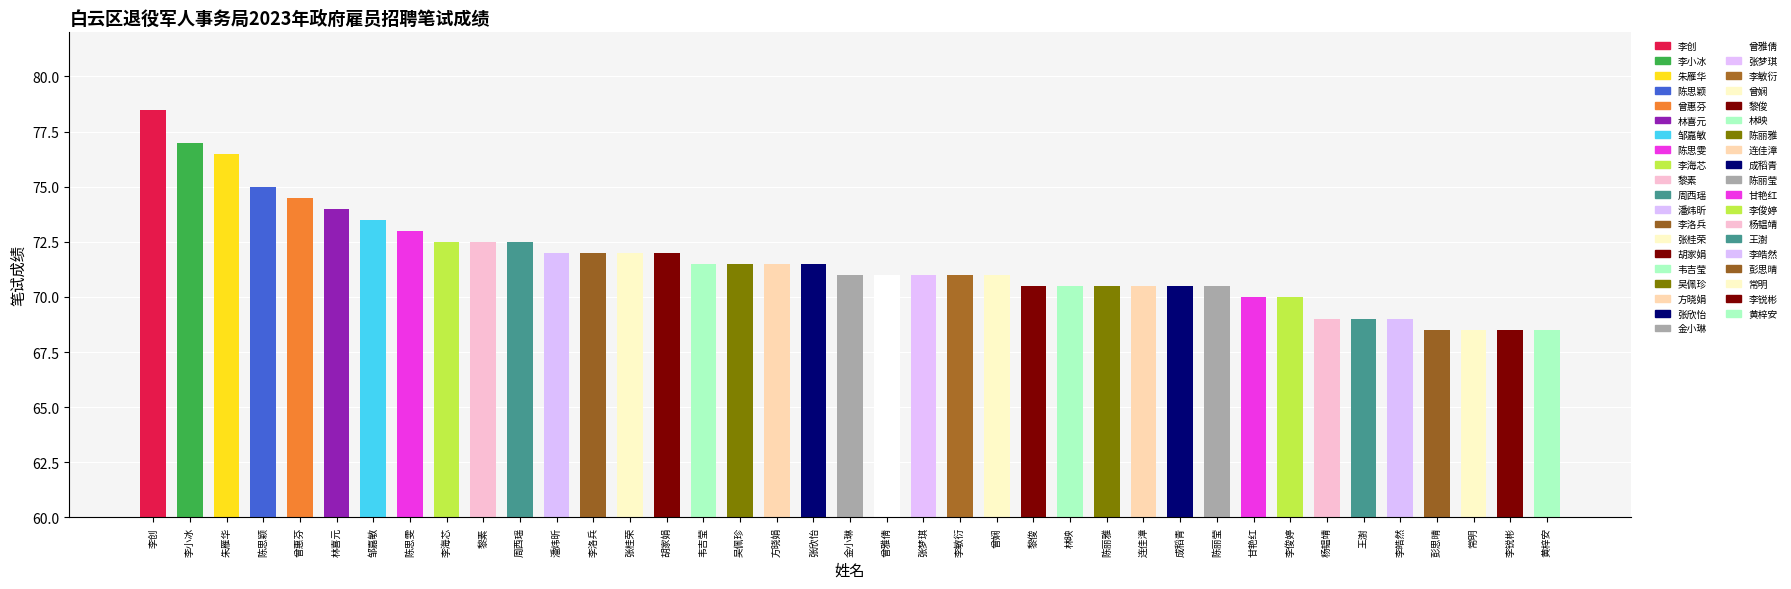

Which label corresponds to the largest value in the chart?

李创